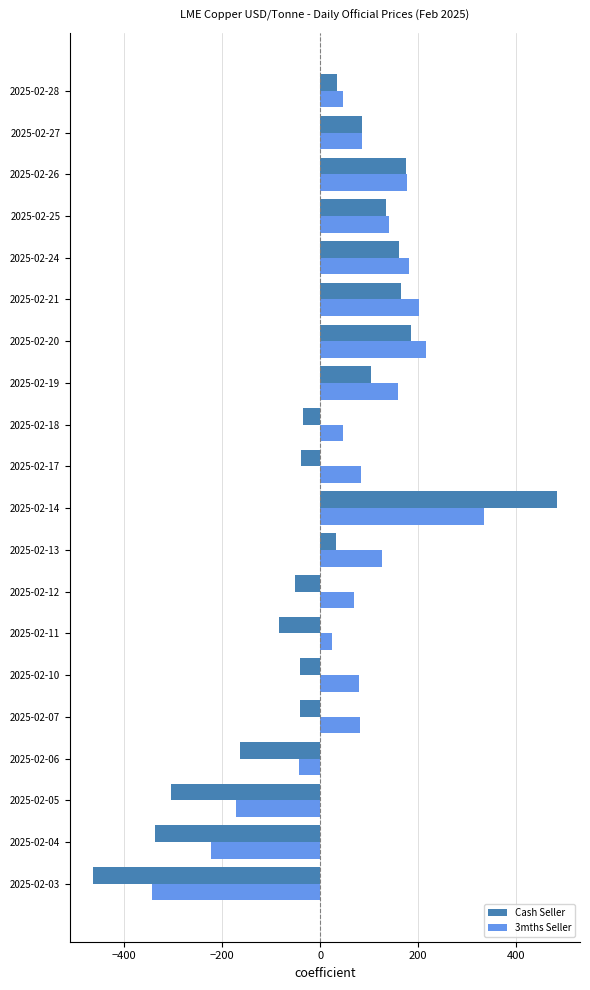

How many negative values does the 3mths Seller series have?

4